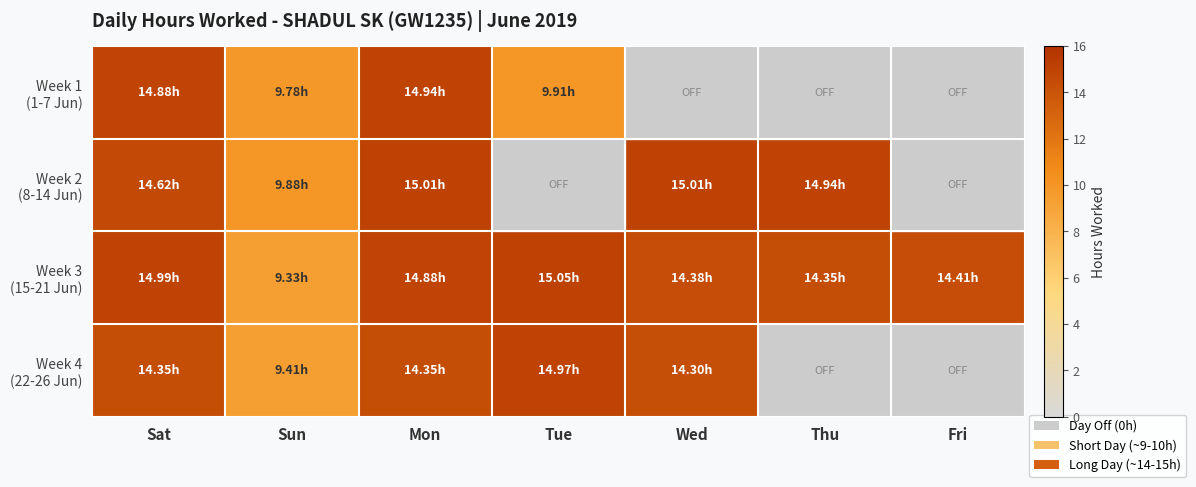

Which series has the largest total across all categories?

Week 3 (15-21 Jun)